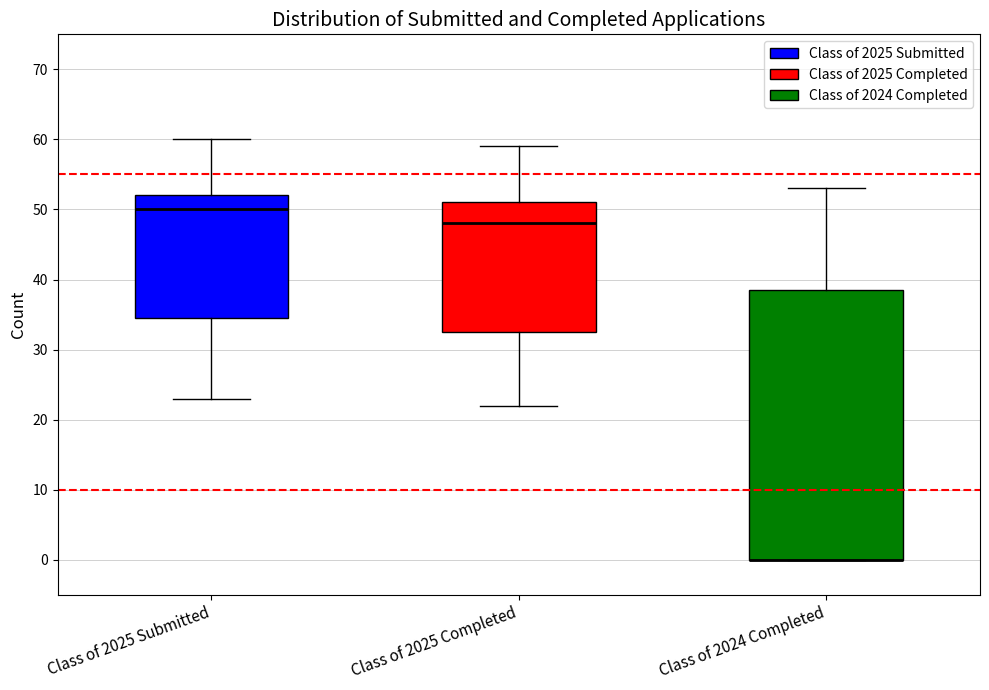

Reading left to right, transcribe this box plot: for each box, give where its median line is, the range the box spans, and where its two whiskers end, as read against the y-axis. The values are not printed on the chart, so give them approximately, as read against the axis.

Class of 2025 Submitted: median 50, box 35 to 52, whiskers 23 to 60
Class of 2025 Completed: median 48, box 33 to 51, whiskers 22 to 59
Class of 2024 Completed: median 0 (drawn on the box's lower edge), box 0 to 39, whiskers 0 to 53